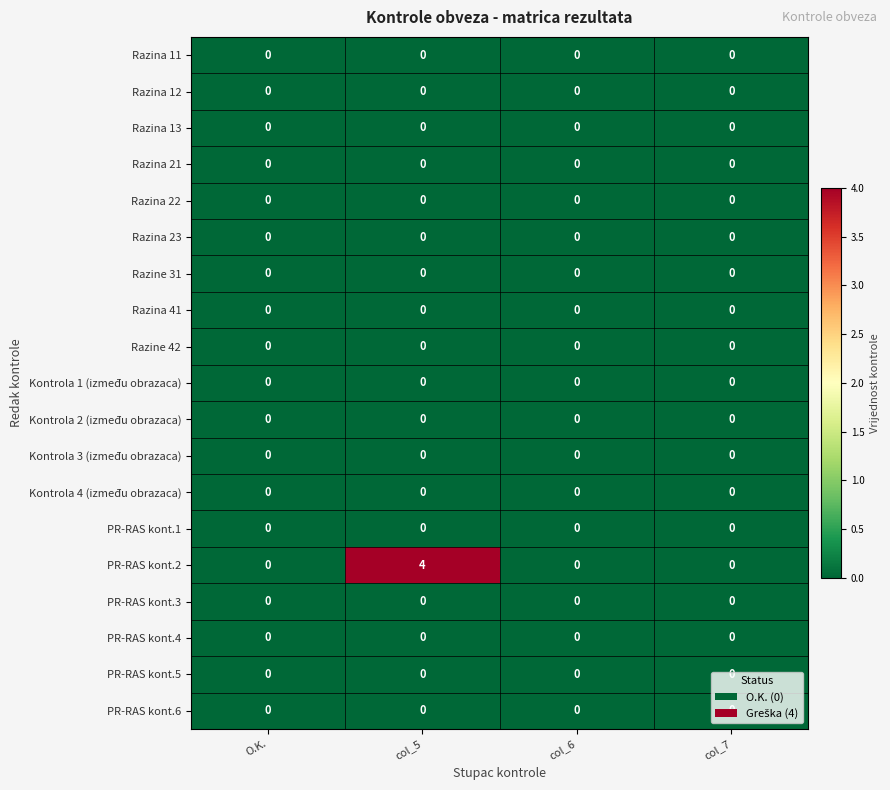

What is the maximum value shown in the chart?

4